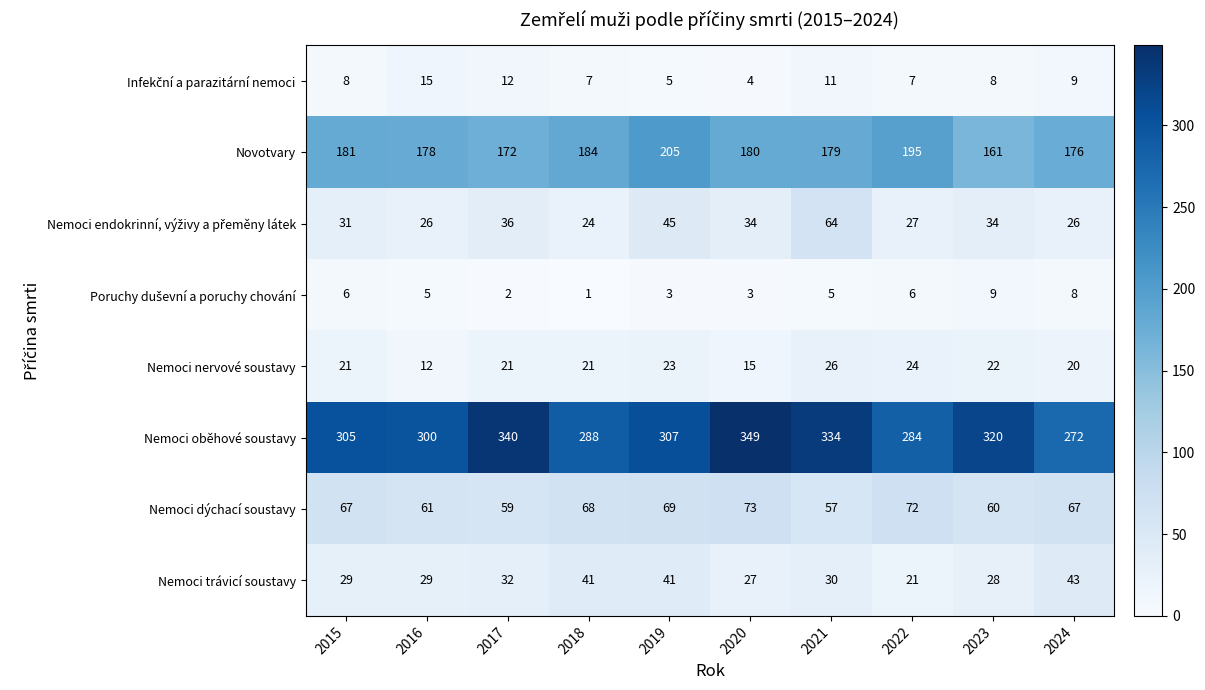

What is the maximum value shown in the chart?

349